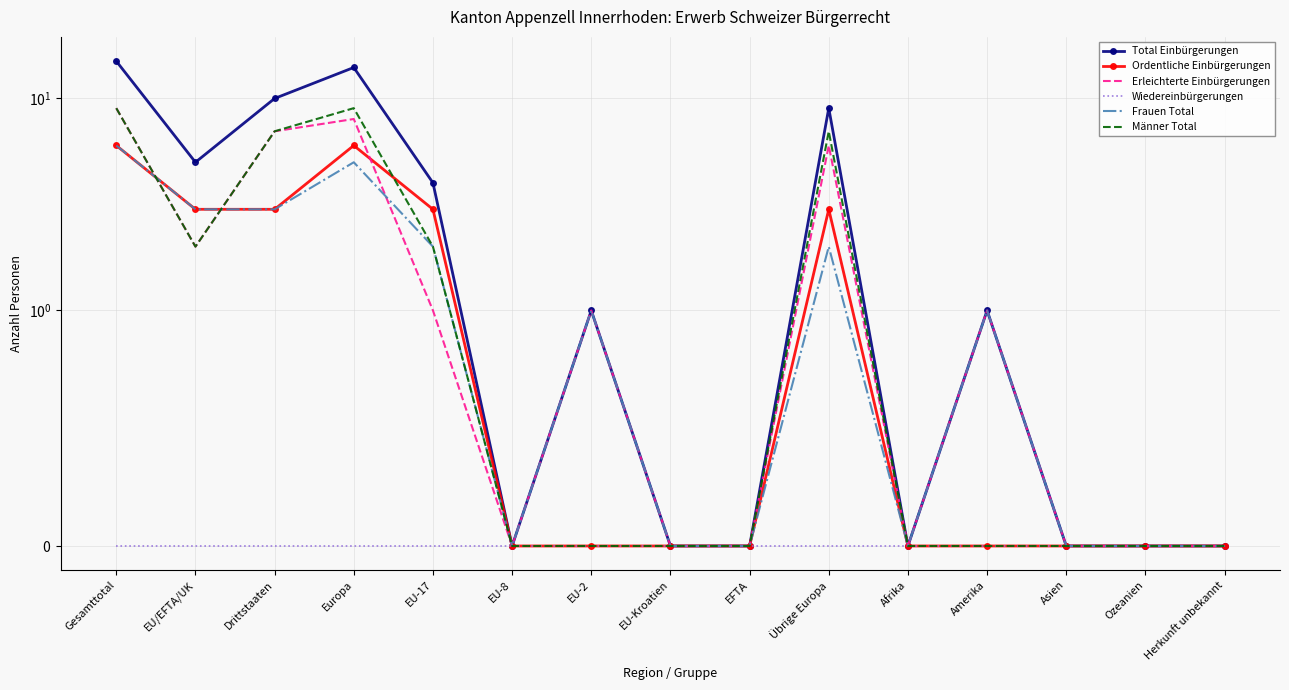

Which category has the highest value across all series?

Gesamttotal